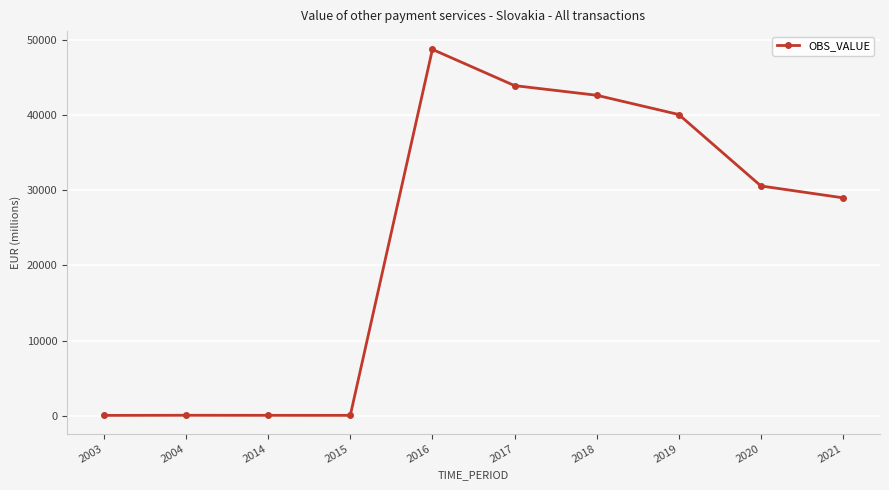

True or false: the data shows 43911.2 at 2017.

True